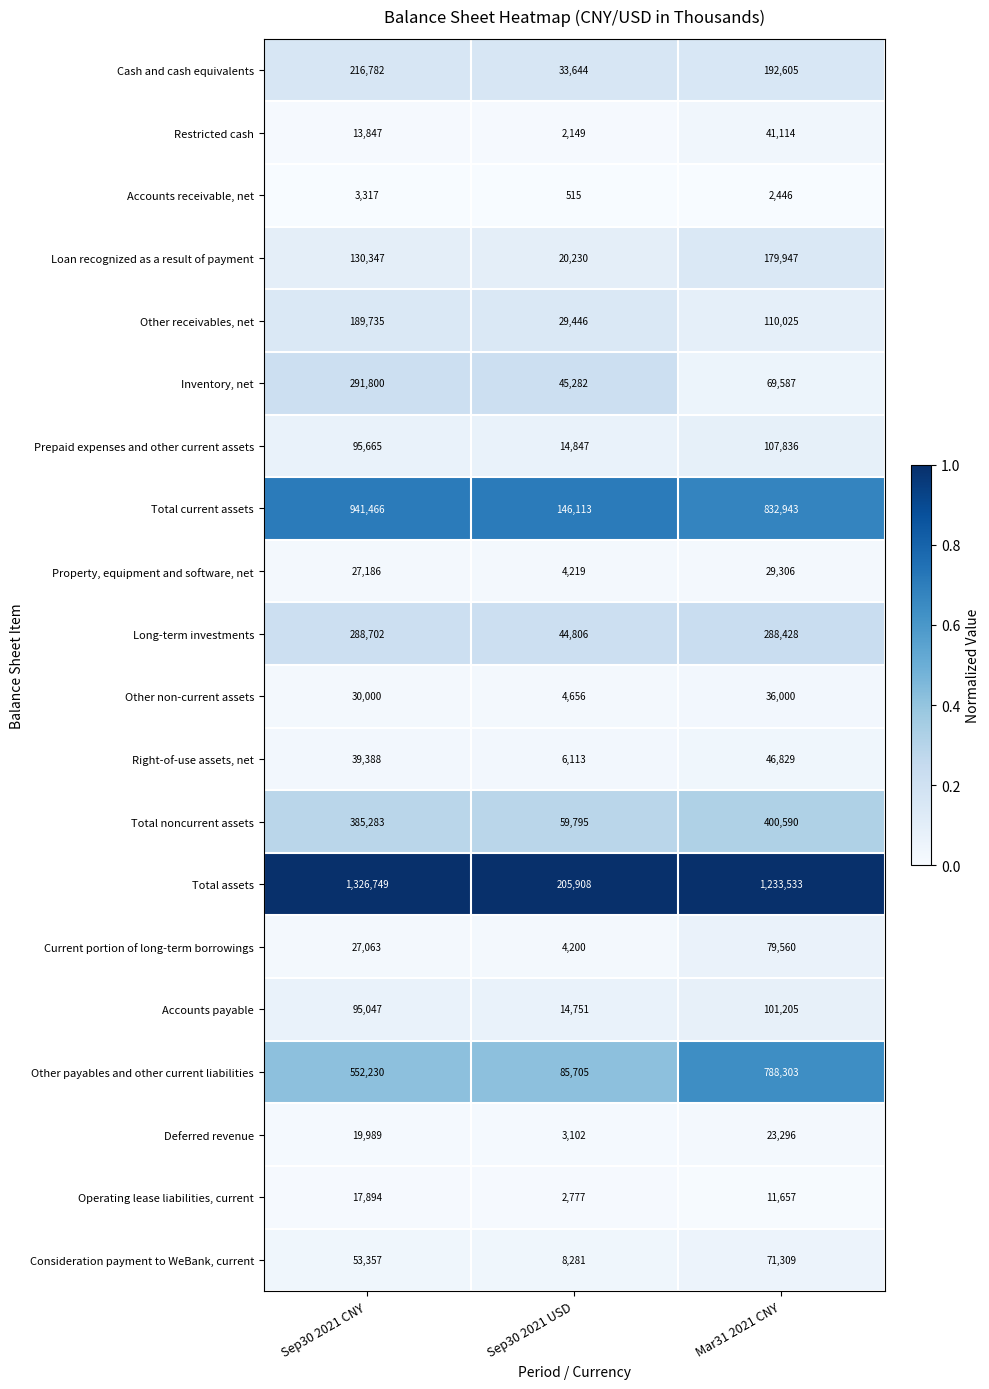

What is the difference between the second highest and minimum values in the Loan recognized as a result of payment series?

110117